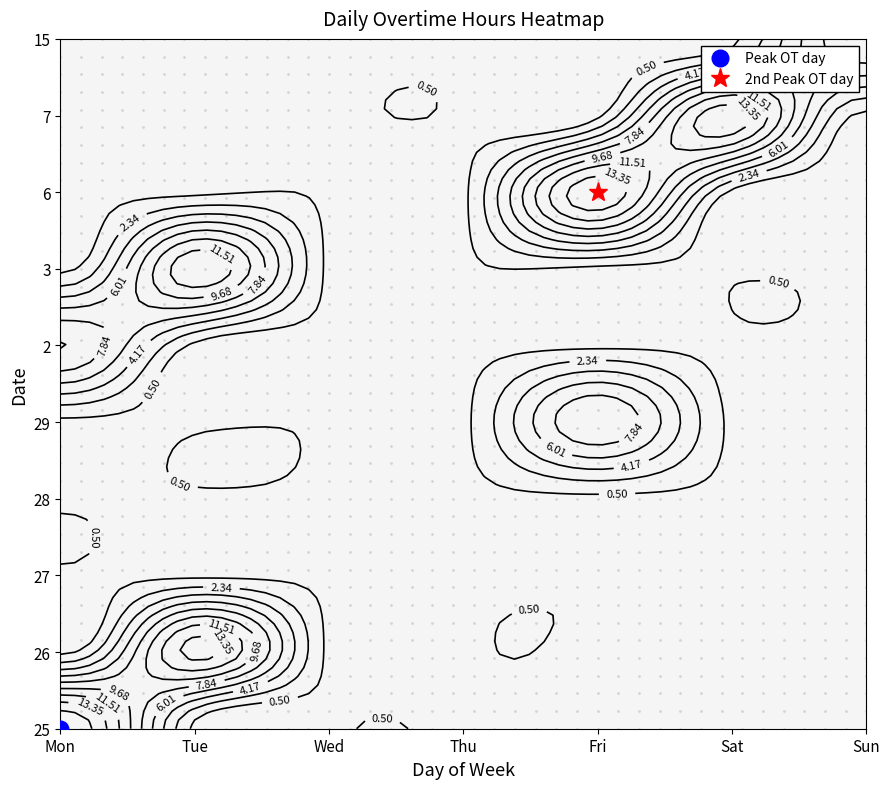

Reading right to left, extract all data points from this chart.

25: Sun=0.0	Sat=0.0	Fri=0.0	Thu=0.0	Wed=0.0	Tue=0.0	Mon=17.0
26: Sun=0.0	Sat=0.0	Fri=0.0	Thu=0.0	Wed=0.0	Tue=14.1	Mon=0.0
27: Sun=0.0	Sat=0.0	Fri=0.0	Thu=0.0	Wed=0.0	Tue=0.0	Mon=0.0
28: Sun=0.0	Sat=0.0	Fri=0.0	Thu=0.0	Wed=0.0	Tue=0.0	Mon=0.0
29: Sun=0.0	Sat=0.0	Fri=9.6	Thu=0.0	Wed=0.0	Tue=0.0	Mon=0.0
2: Sun=0.0	Sat=0.0	Fri=0.0	Thu=0.0	Wed=0.0	Tue=0.0	Mon=9.8
3: Sun=0.0	Sat=0.0	Fri=0.0	Thu=0.0	Wed=0.0	Tue=13.0	Mon=0.0
6: Sun=0.0	Sat=0.0	Fri=14.8	Thu=0.0	Wed=0.0	Tue=0.0	Mon=0.0
7: Sun=0.0	Sat=14.6	Fri=0.0	Thu=0.0	Wed=0.0	Tue=0.0	Mon=0.0
15: Sun=9.6	Sat=0.0	Fri=0.0	Thu=0.0	Wed=0.0	Tue=0.0	Mon=0.0